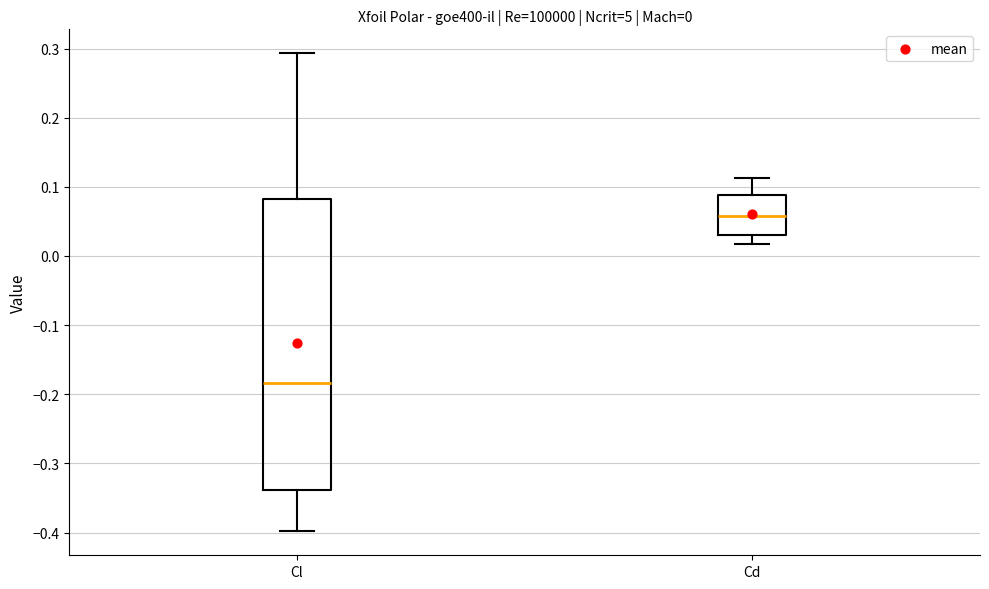

Comparing the boxes themselves (not the whiskers), which one is the tallest?

Cl